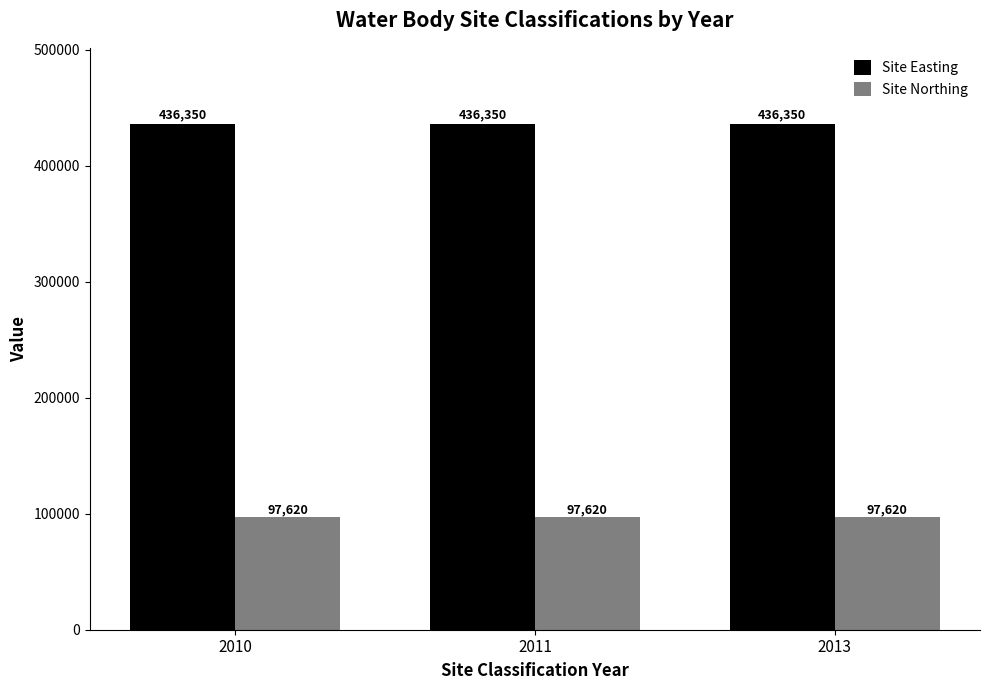

What is the maximum value shown in the chart?

436350